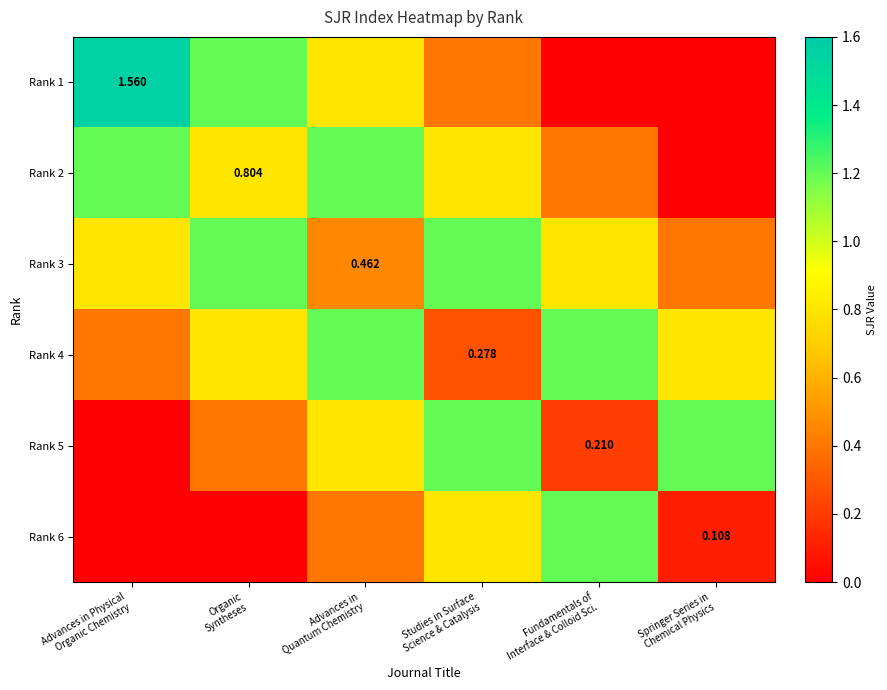

What is the difference between the maximum and minimum values in the Rank 6 series?

1.2